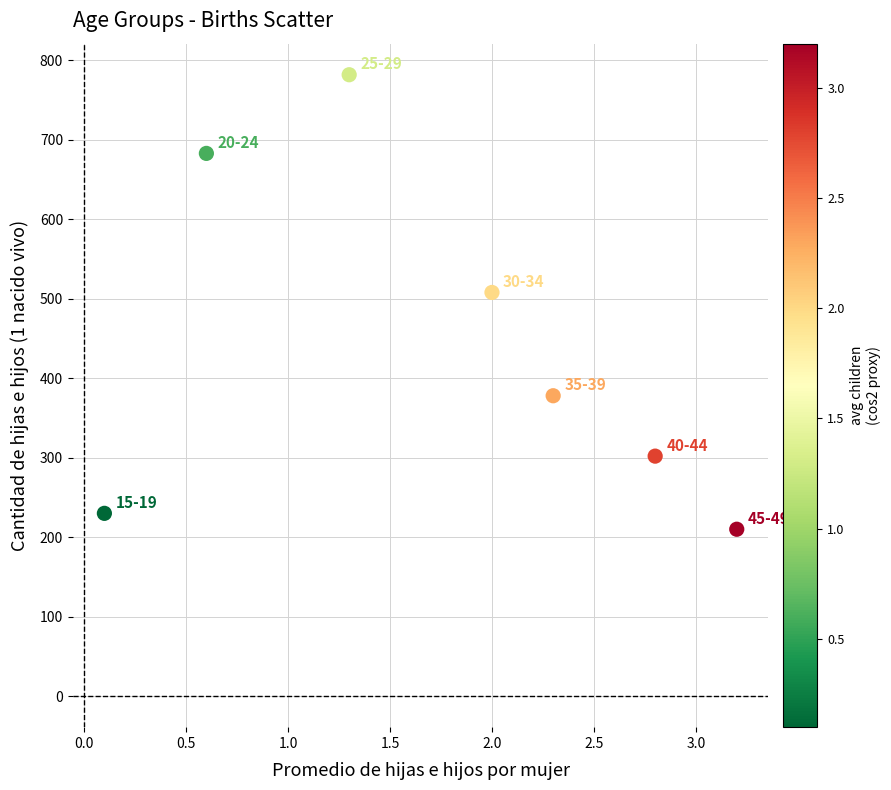

What Y value in the scatter plot is closest to 496?

508